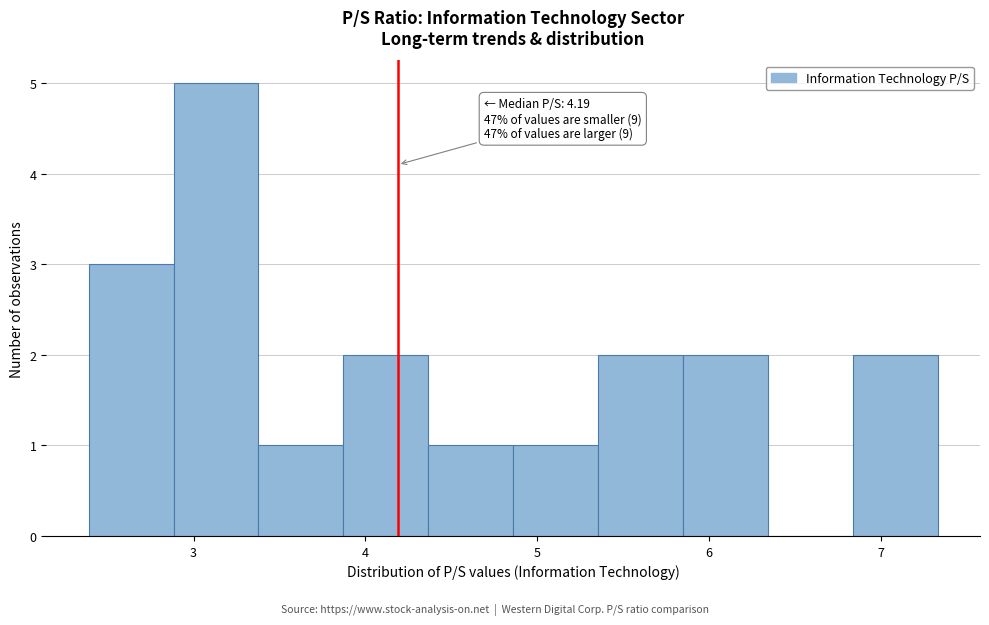

Which range on the x-axis has the tallest bar?

2.9 to 3.4